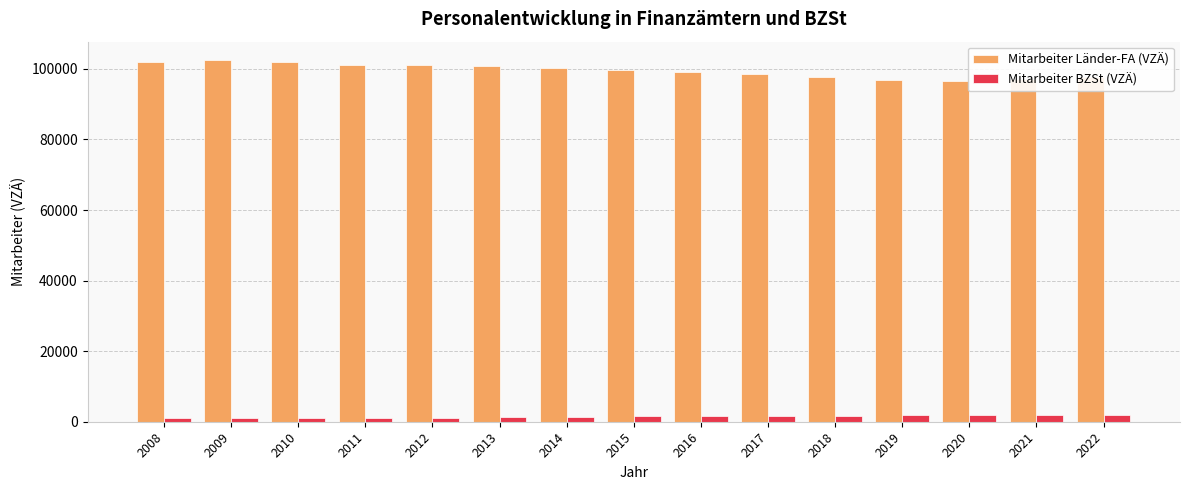

What is the minimum value shown in the chart?

962